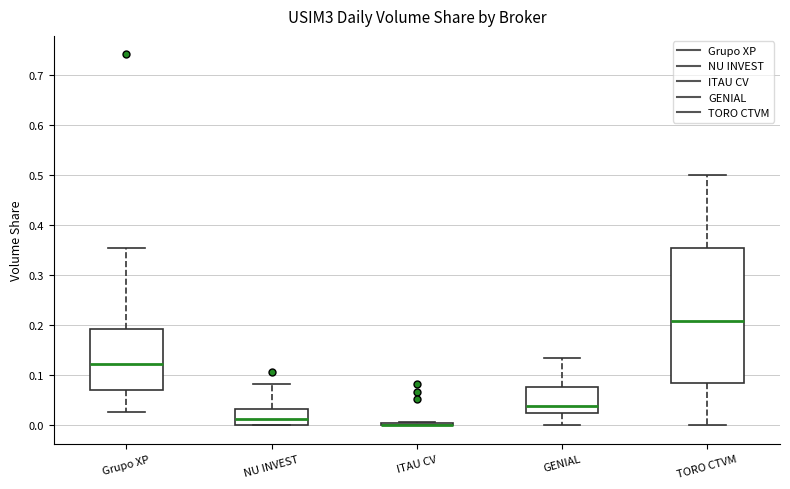

Reading left to right, transcribe this box plot: for each box, give where its median line is, the range the box spans, and where its two whiskers end, as read against the y-axis. The values are not printed on the chart, so give them approximately, as read against the axis.

Grupo XP: median 0.12, box 0.07 to 0.19, whiskers 0.03 to 0.35
NU INVEST: median 0.01, box 0.00 to 0.03, whiskers 0.00 to 0.08
ITAU CV: box collapsed to a line at 0.00, whiskers 0.00 to 0.01
GENIAL: median 0.04, box 0.02 to 0.08, whiskers 0.00 to 0.13
TORO CTVM: median 0.21, box 0.08 to 0.35, whiskers 0.00 to 0.50